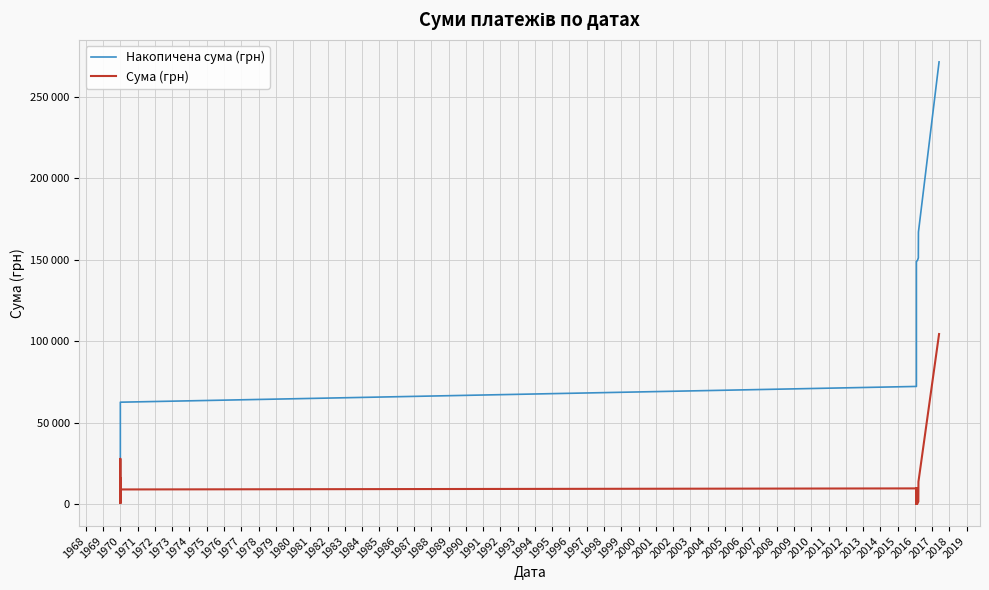

What are all the series names shown in the legend?

Накопичена сума (грн), Сума (грн)